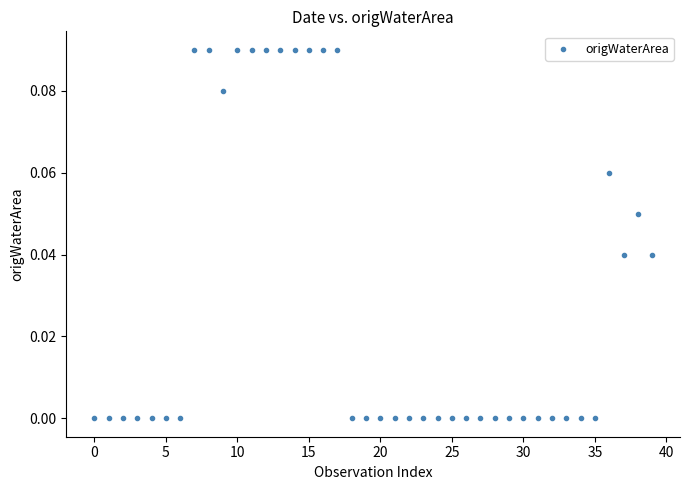

How many points are shown in the scatter plot?

40